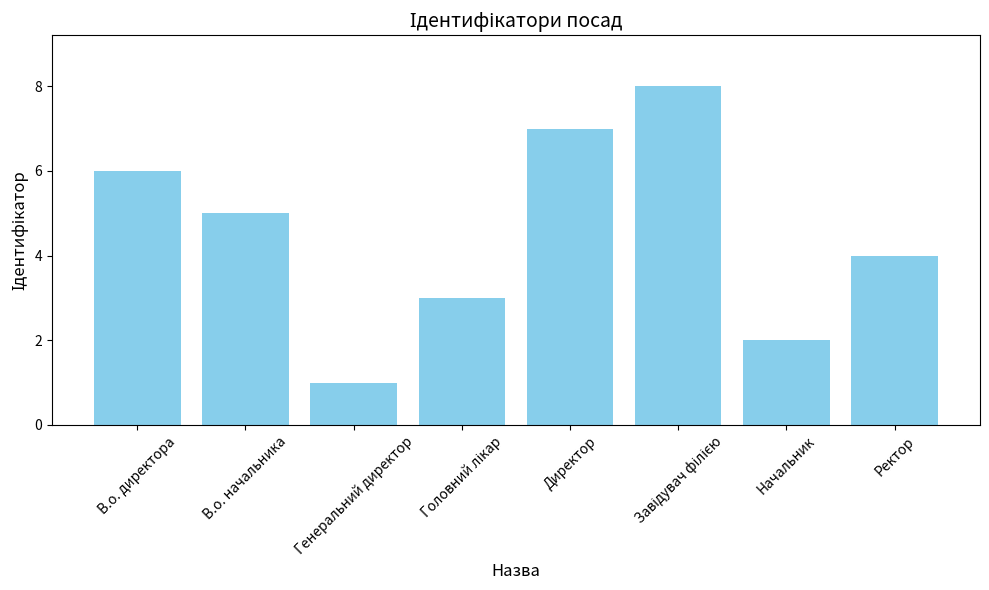

True or false: the data shows 1 at Генеральний директор.

True